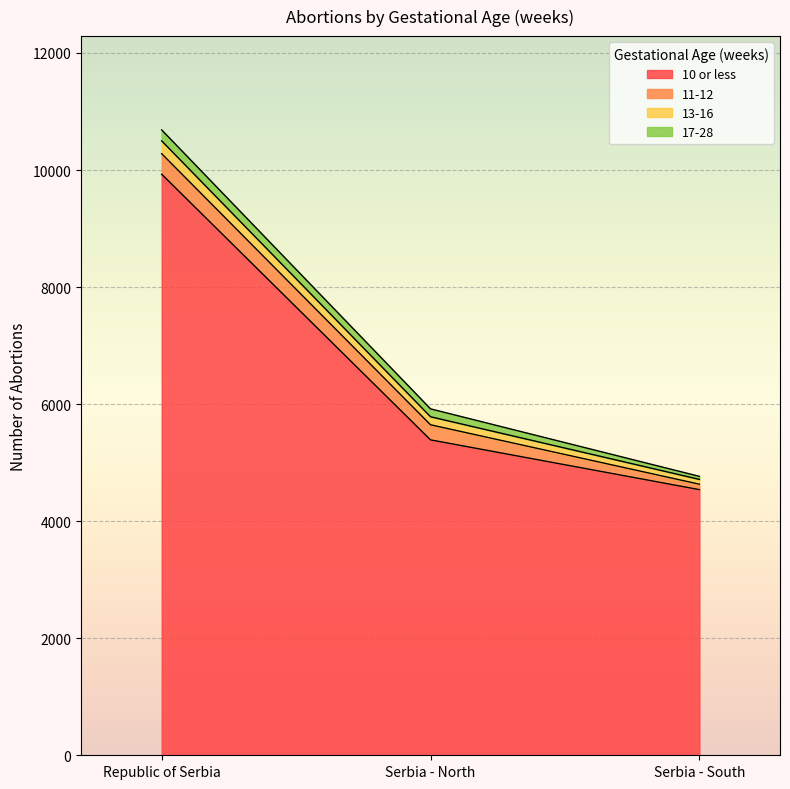

At which label is 10 or less closest to 7233?

Serbia - North